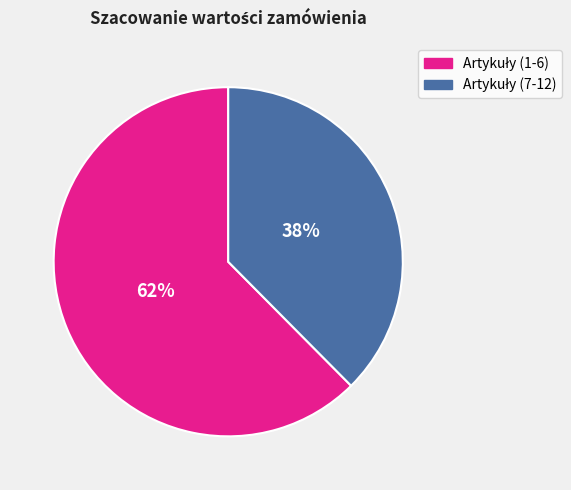

To the nearest percent, what is the average slice percentage?

50%